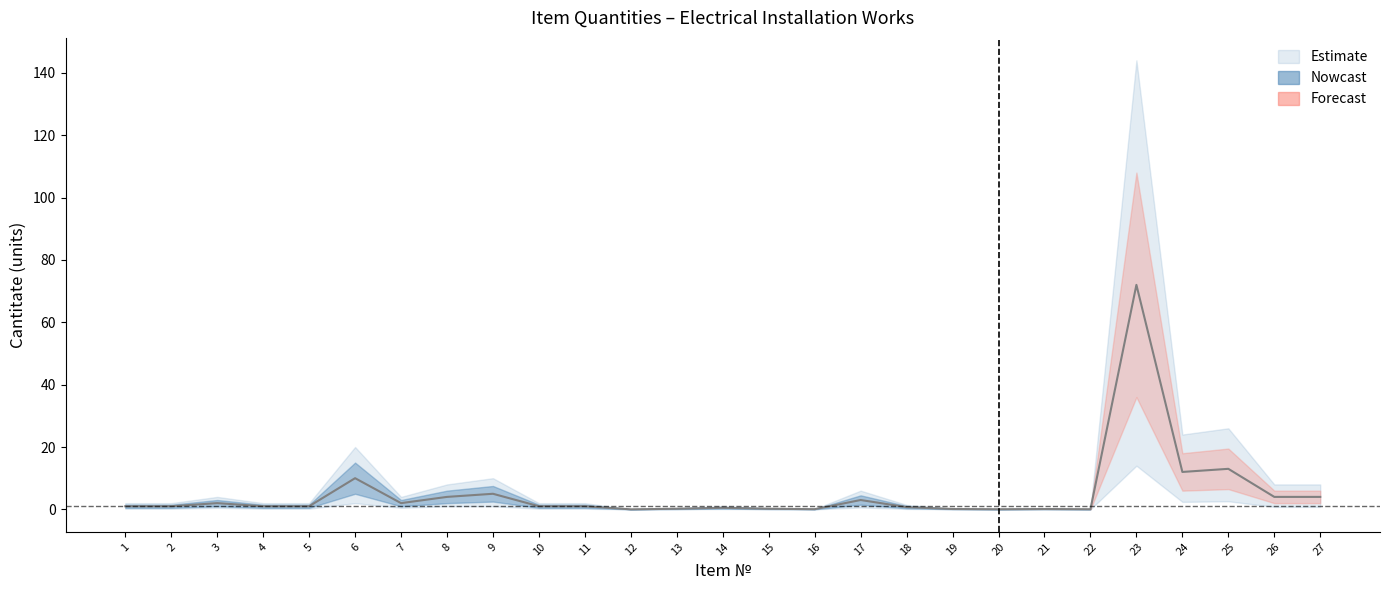

True or false: lower_ci and upper_ci cross at least once.

False